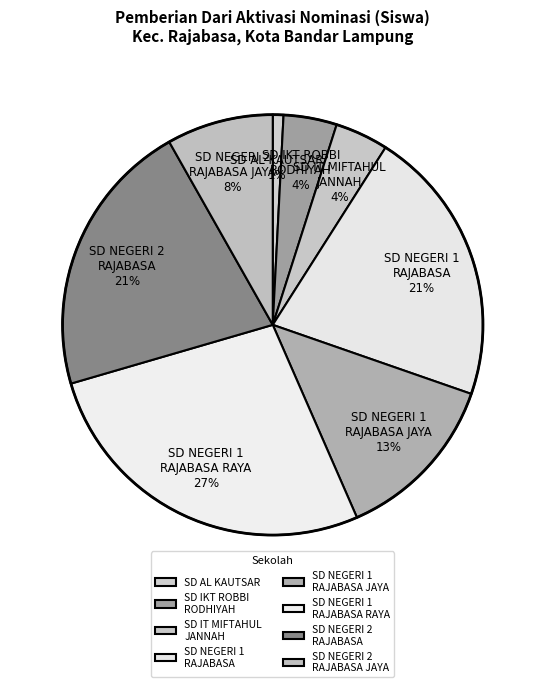

How many segments does this pie chart have?

8